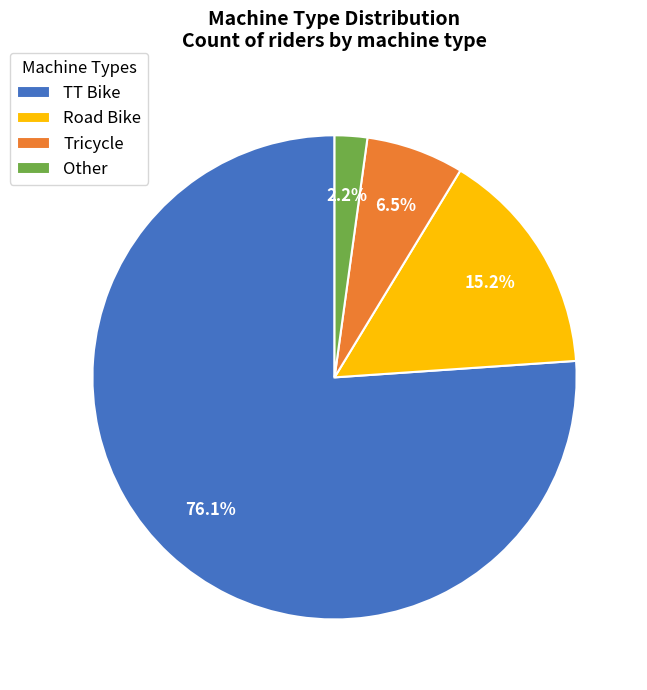

Is it true that Other is 2% of the pie?

True